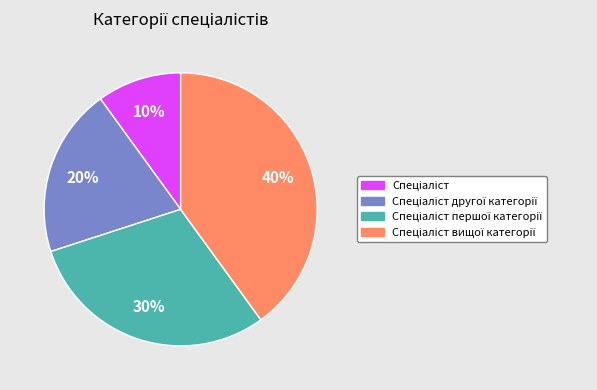

Does any single category account for the majority?

No